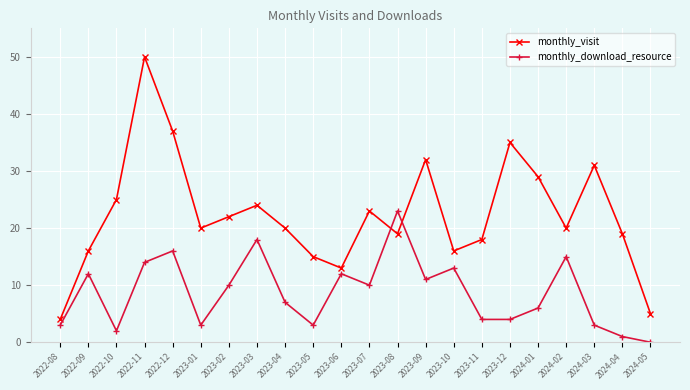

What position from the left is 2024-05?

22